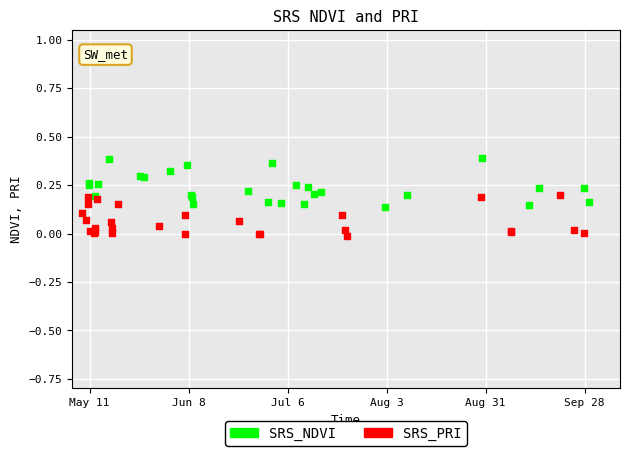

Which series reaches the minimum Y coordinate?

SRS_PRI